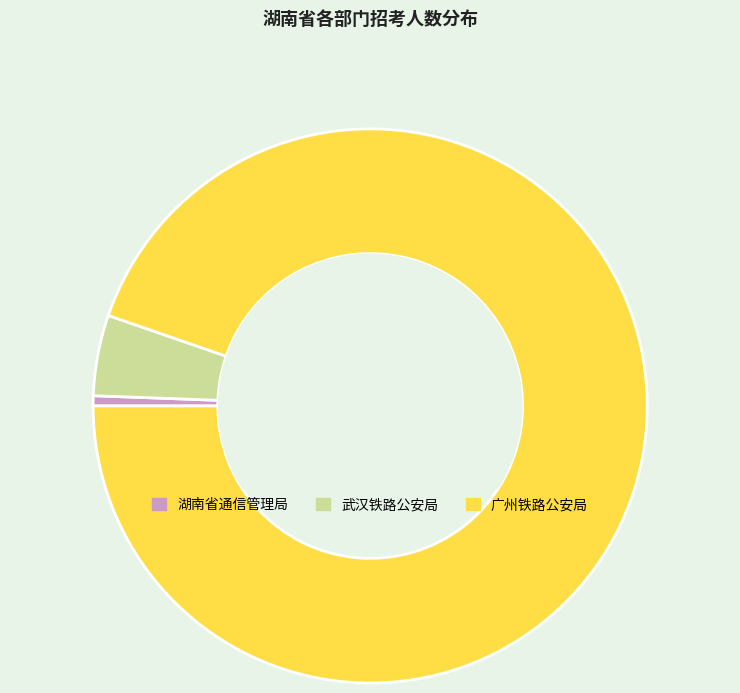

Approximately how many times larger is the value at 湖南省通信管理局 compared to 广州铁路公安局?

0.0